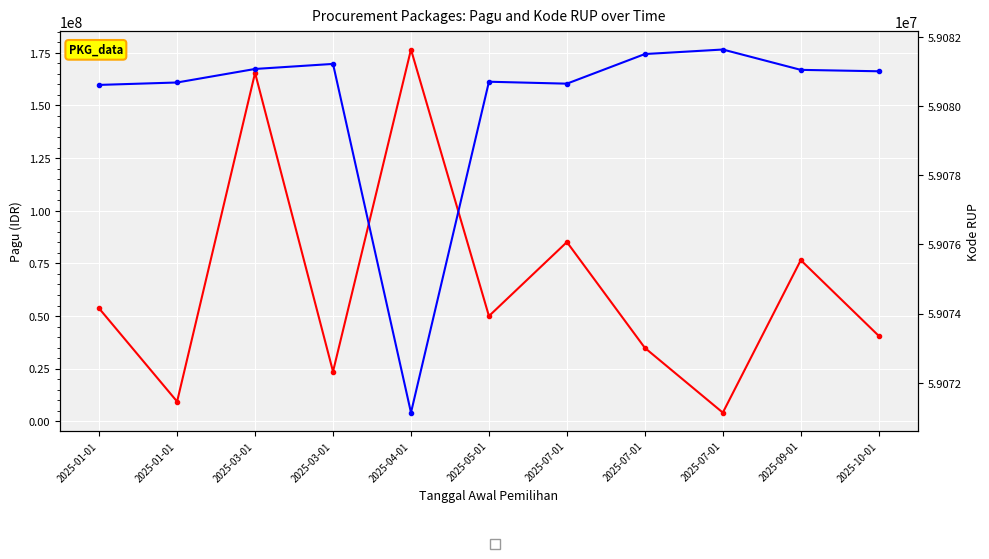

What is the sum of all Pagu values?

720096372